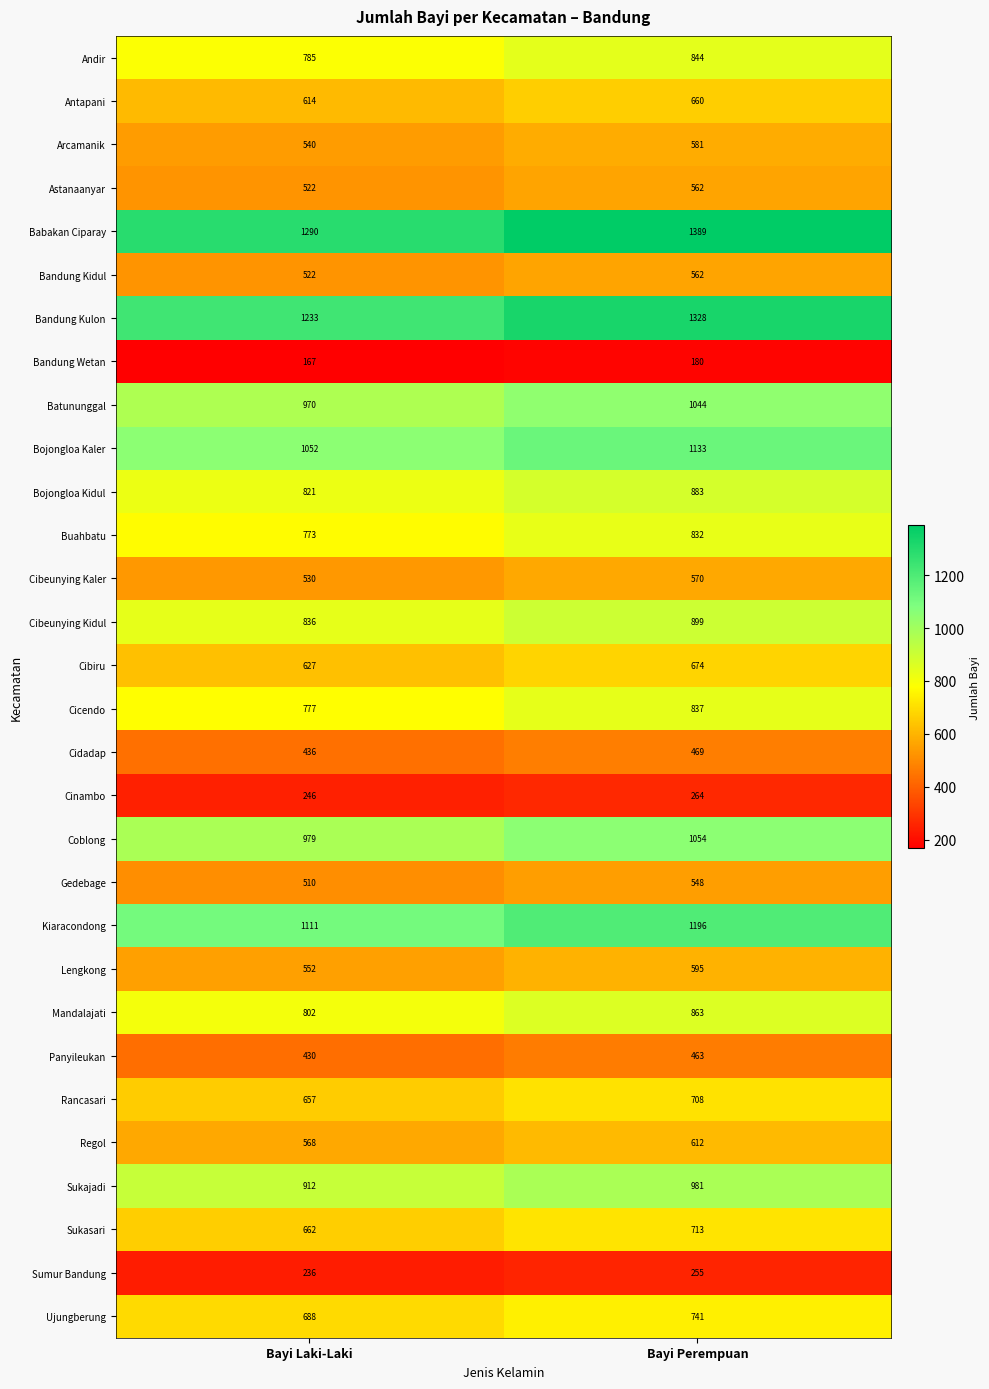

What is the difference between the maximum and minimum values in the Buahbatu series?

59